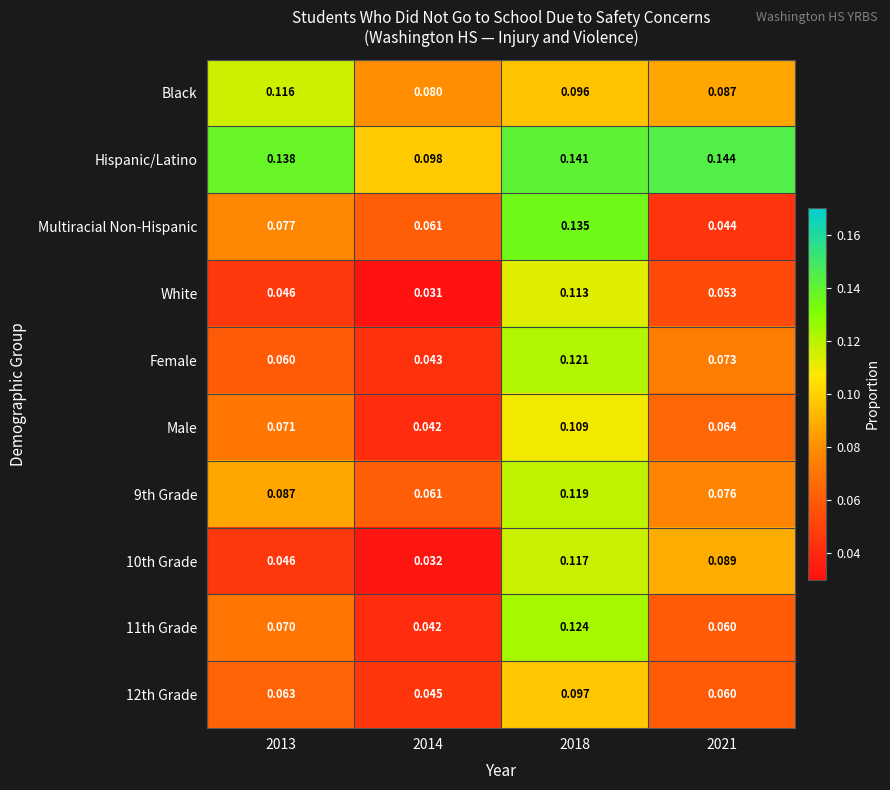

Is the value of 12th Grade at 2013 greater than the value of White at 2021?

Yes